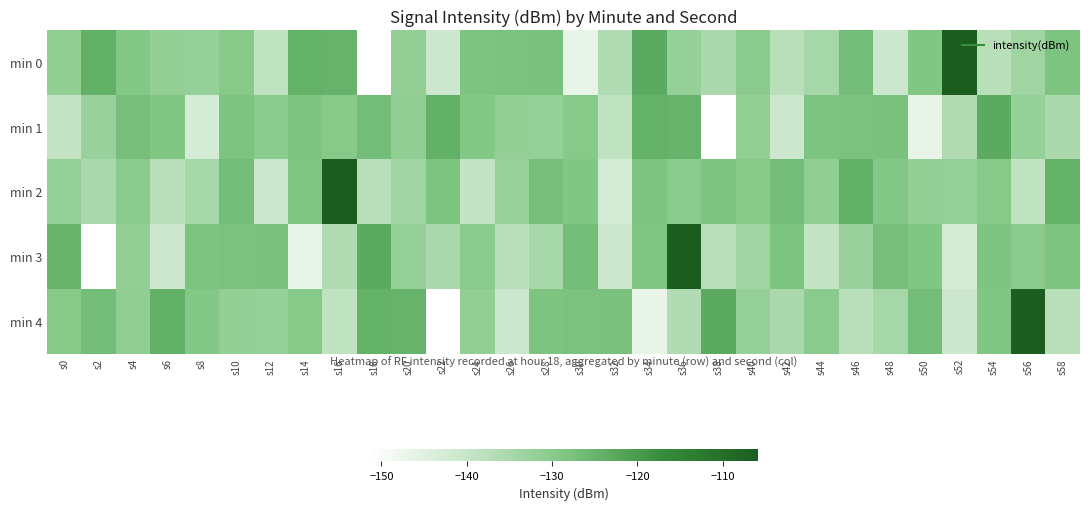

Which series has the widest spread of values?

min 0